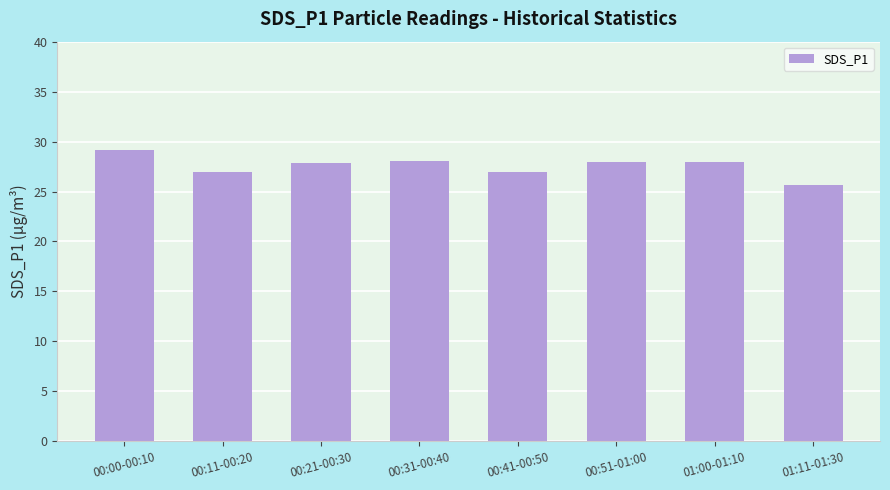

The chart shows a value of 28.0 at 00:31-00:40. True or false?

True